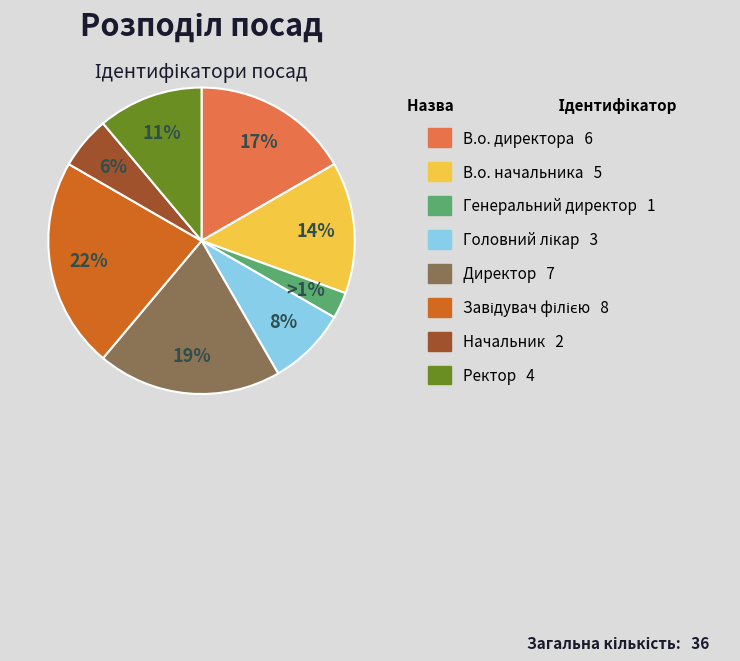

Does Головний лікар account for over 50% of the chart?

No